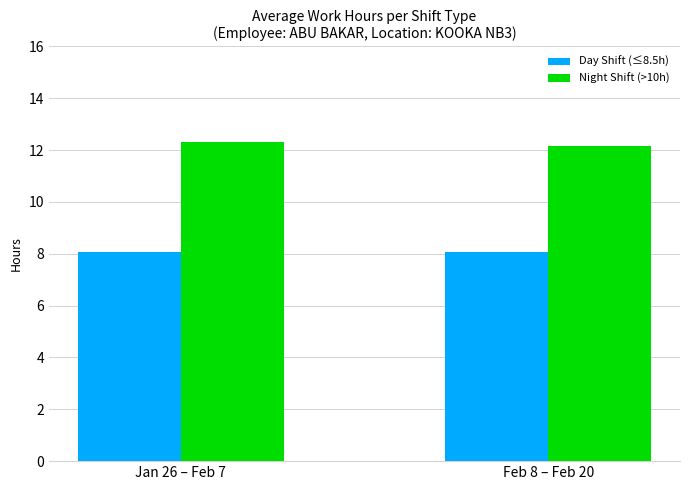

How many bars are there in each group?

2